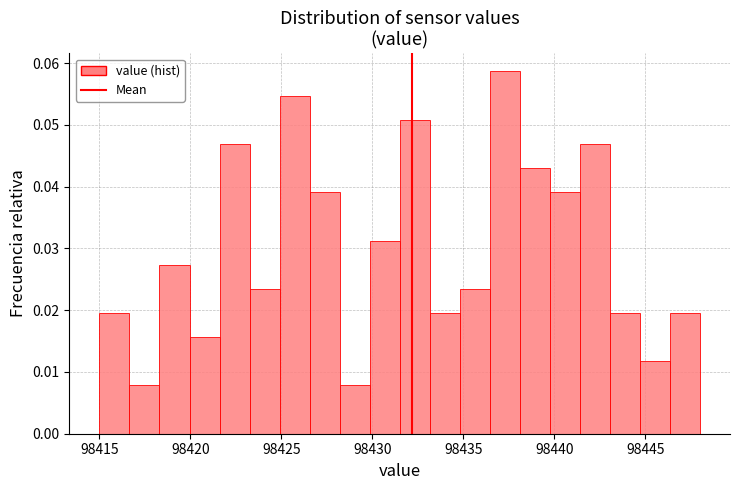

Around what value on the x-axis is the tallest bar? Give the approximate position of its centre, as read against the axis.

98437.5